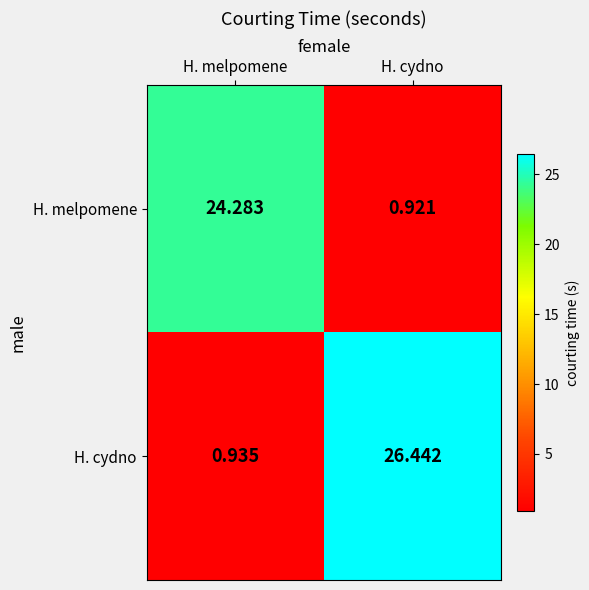

How many series are shown in this chart?

2